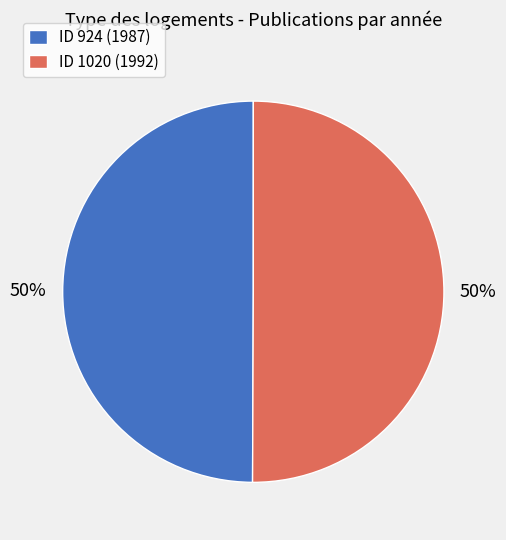

To the nearest percent, what is the combined percentage of ID 924 (1987) and ID 1020 (1992)?

100%